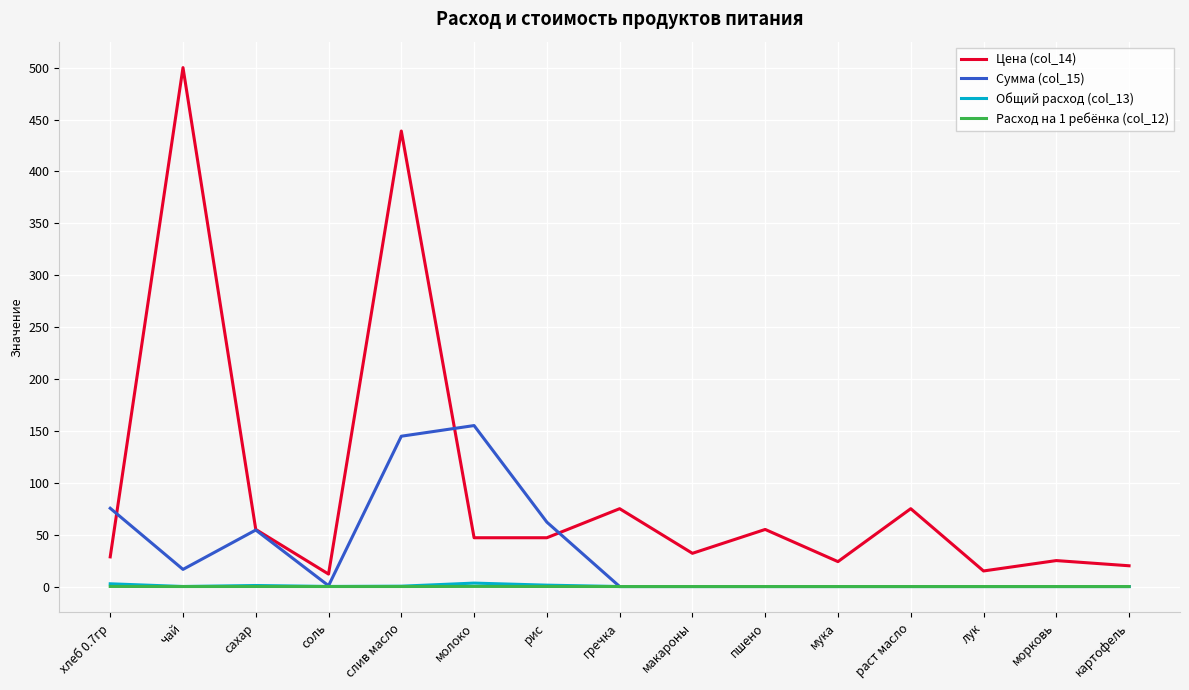

What position from the left is картофель?

15